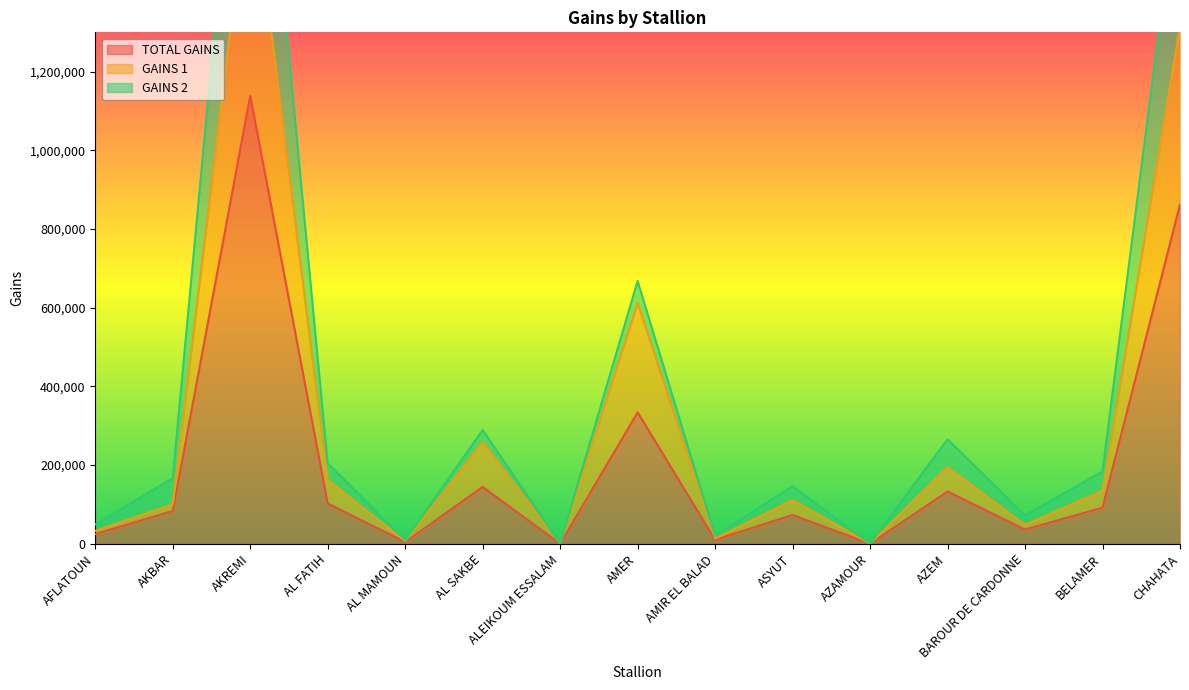

True or false: TOTAL GAINS and GAINS 1 intersect in this chart.

False